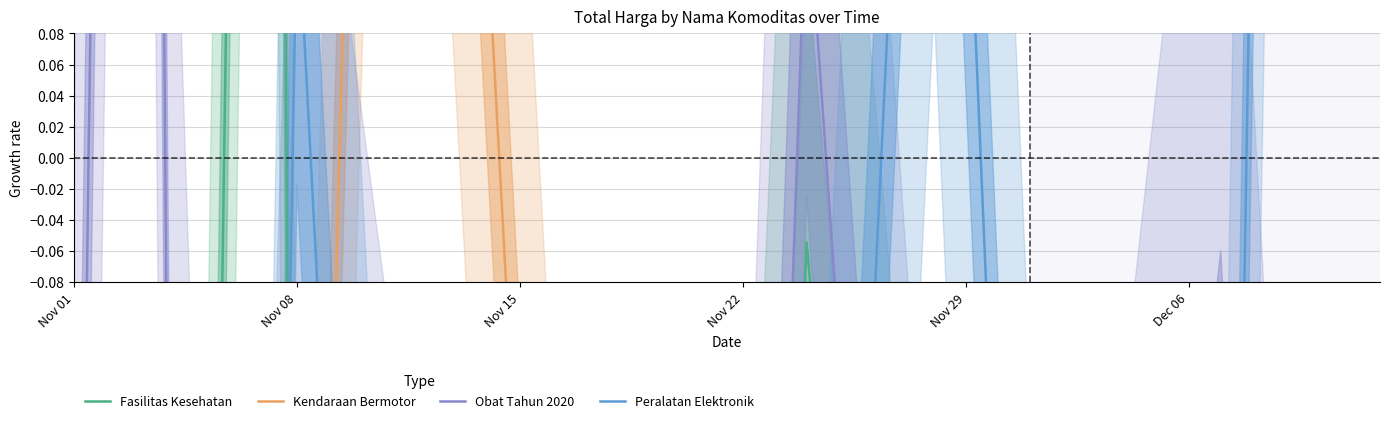

What is the spread (max minus min) of values at Nov 22?

0.4